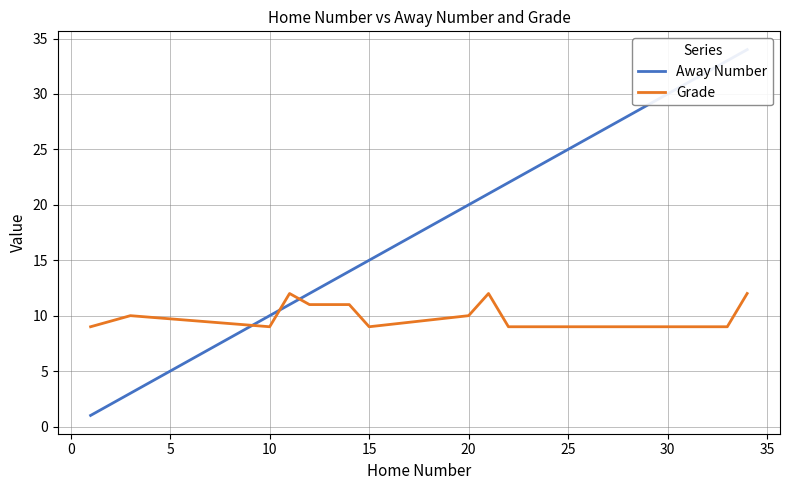

What is the difference between the maximum and second lowest values in the Grade series?

3